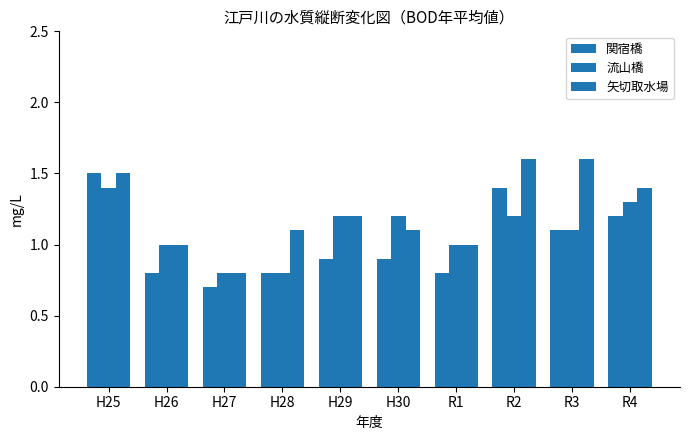

How many series are shown in this chart?

3